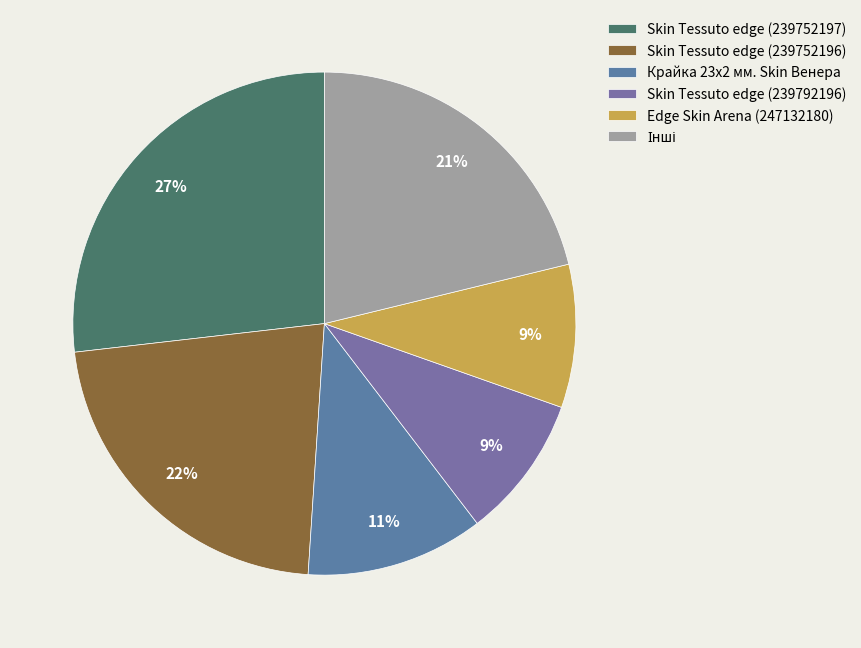

Is there any slice that represents more than half of the pie?

No